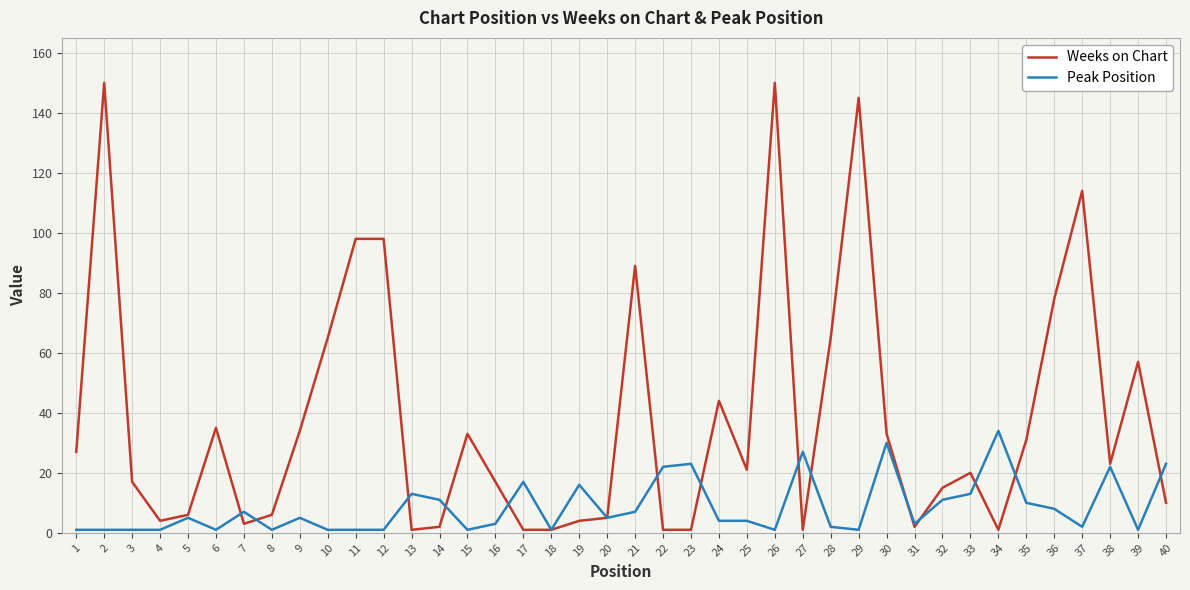

Reading left to right, what are all the values shown in this chart?

Weeks on Chart: 1=27	2=150	3=17	4=4	5=6	6=35	7=3	8=6	9=34	10=65	11=98	12=98	13=1	14=2	15=33	16=17	17=1	18=1	19=4	20=5	21=89	22=1	23=1	24=44	25=21	26=150	27=1	28=65	29=145	30=33	31=2	32=15	33=20	34=1	35=31	36=78	37=114	38=23	39=57	40=10
Peak Position: 1=1	2=1	3=1	4=1	5=5	6=1	7=7	8=1	9=5	10=1	11=1	12=1	13=13	14=11	15=1	16=3	17=17	18=1	19=16	20=5	21=7	22=22	23=23	24=4	25=4	26=1	27=27	28=2	29=1	30=30	31=3	32=11	33=13	34=34	35=10	36=8	37=2	38=22	39=1	40=23